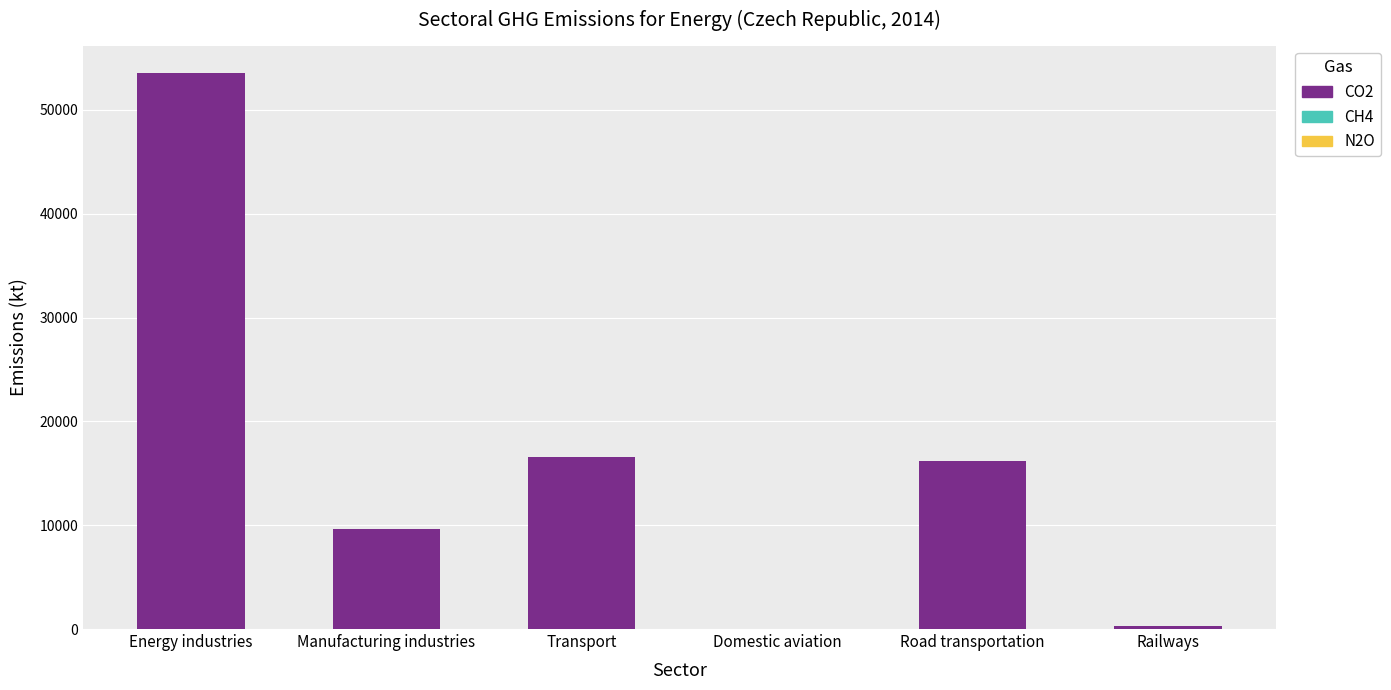

How many data points in CO2 are above 16151?

3